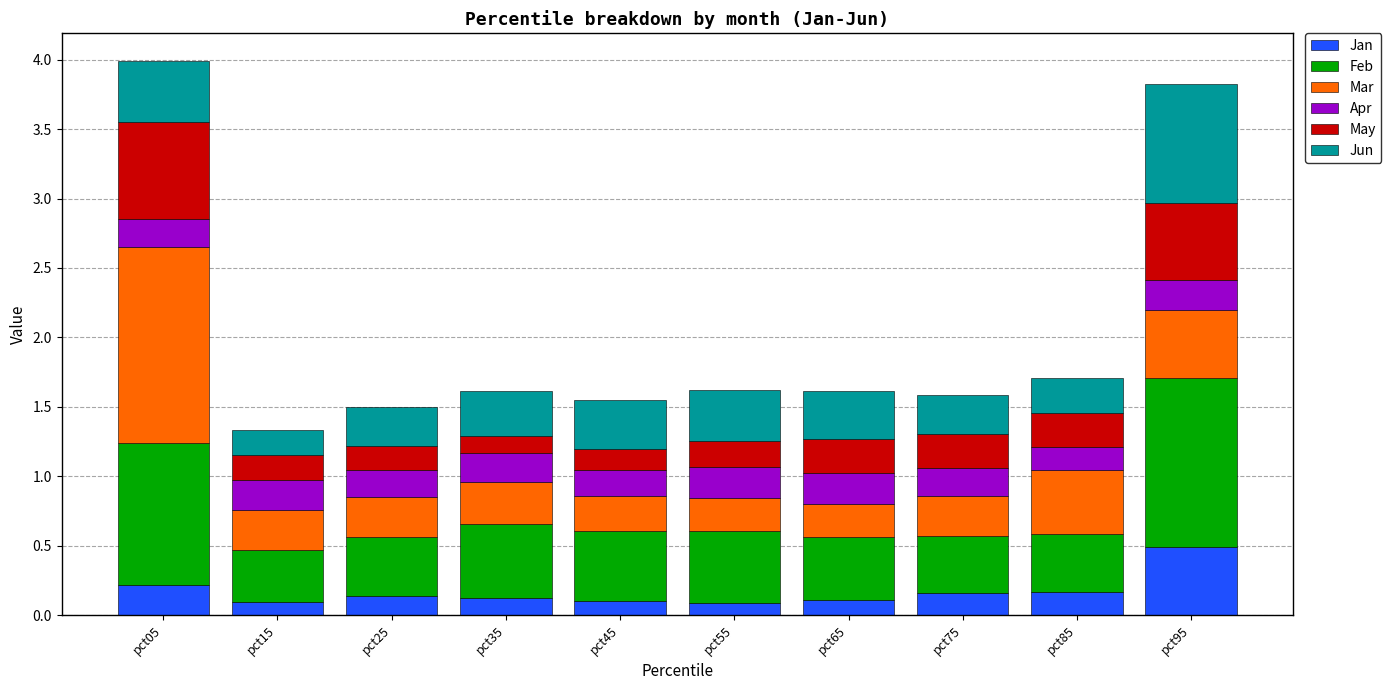

What is the total value across all series at pct75?

1.6